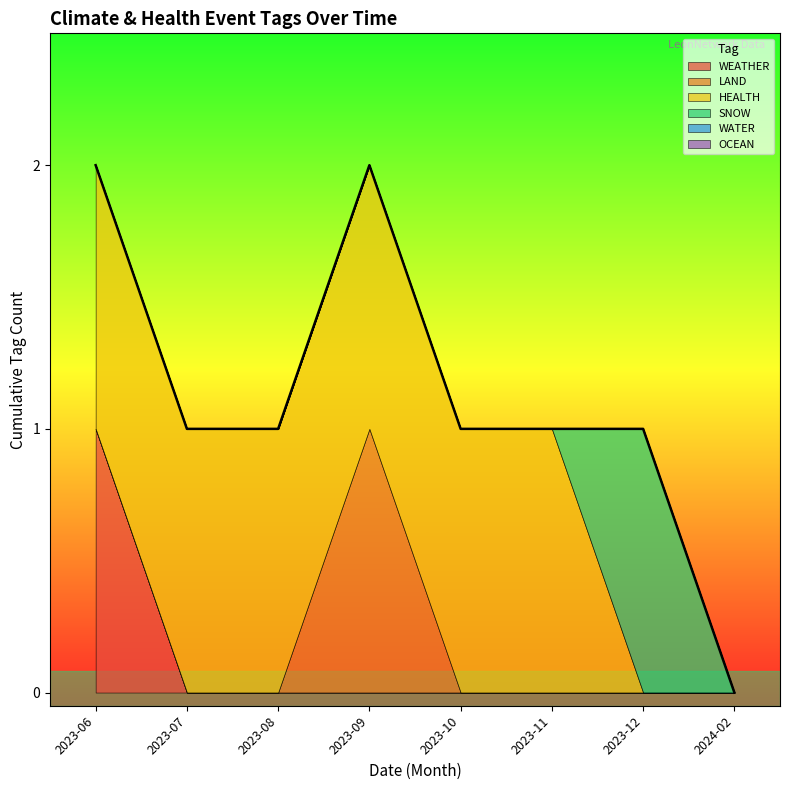

At how many categories does at least one series exceed 0?

7